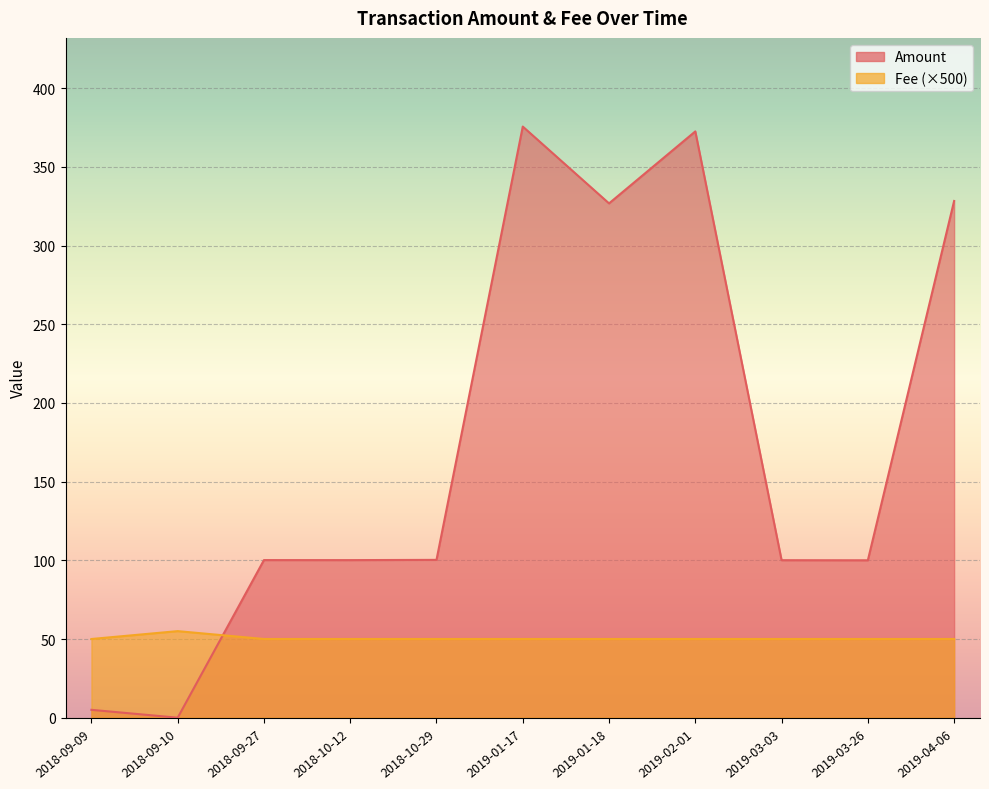

Between 2018-09-09 and 2019-03-03, which series saw the biggest shift?

Amount